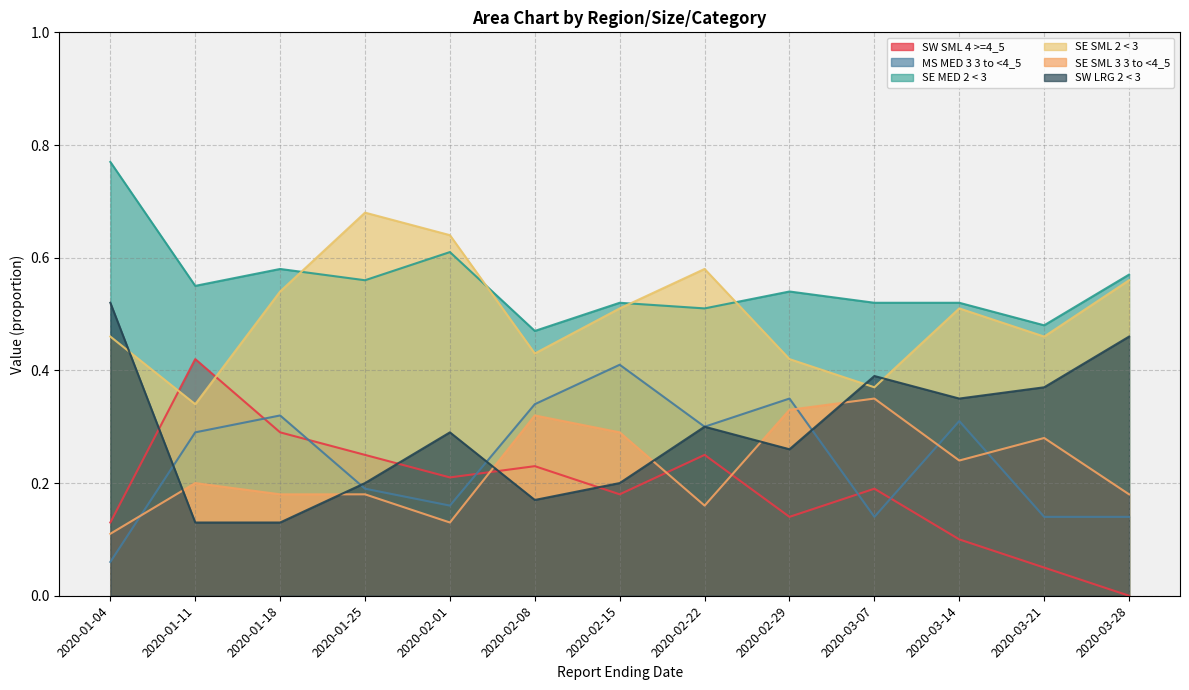

What is the difference between the highest and lowest values at 2020-01-18?

0.4